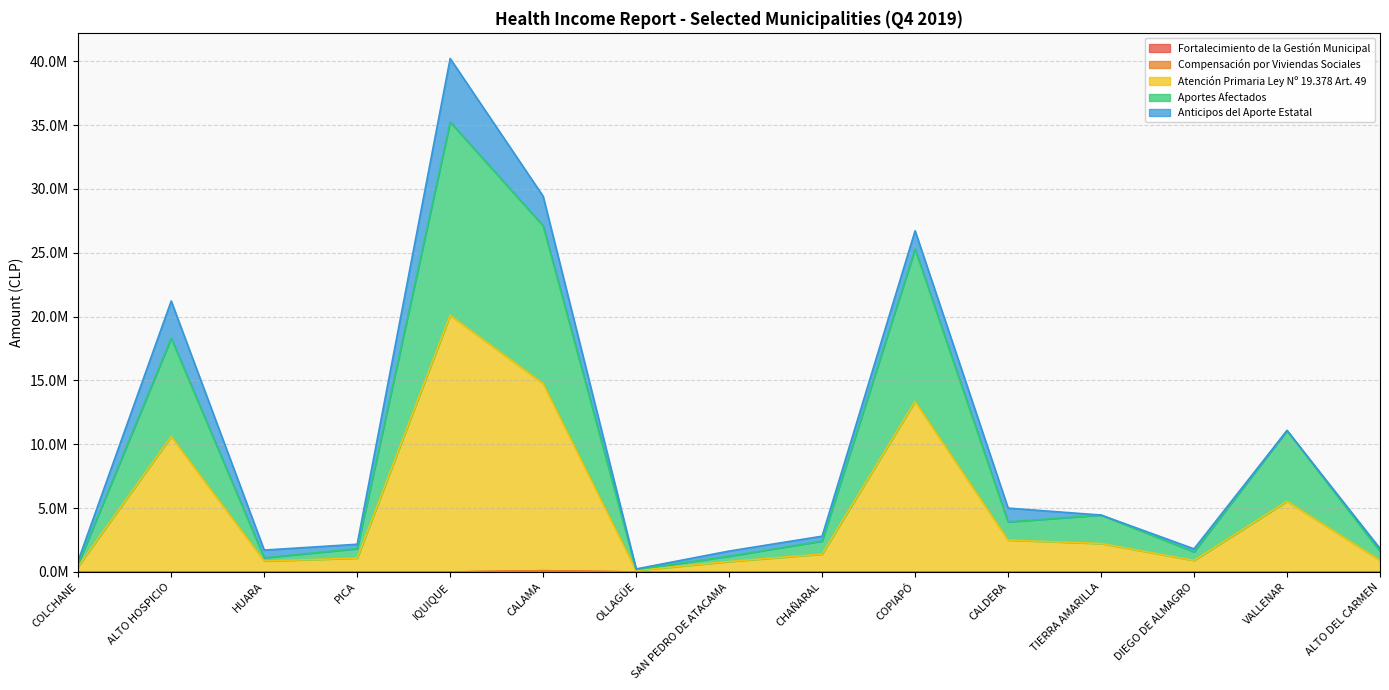

Which series has the largest total across all categories?

Atención Primaria Ley Nº 19.378 Art. 49